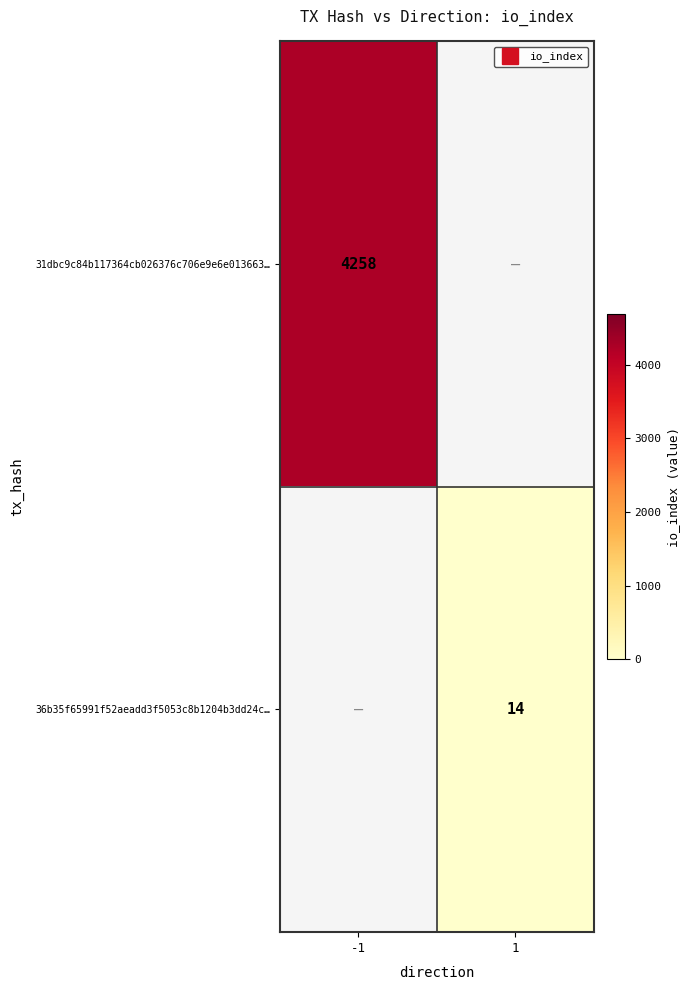

Rank the categories by 36b35f65991f52aeadd3f5053c8b1204b3dd24c… value from highest to lowest.

-1, 1